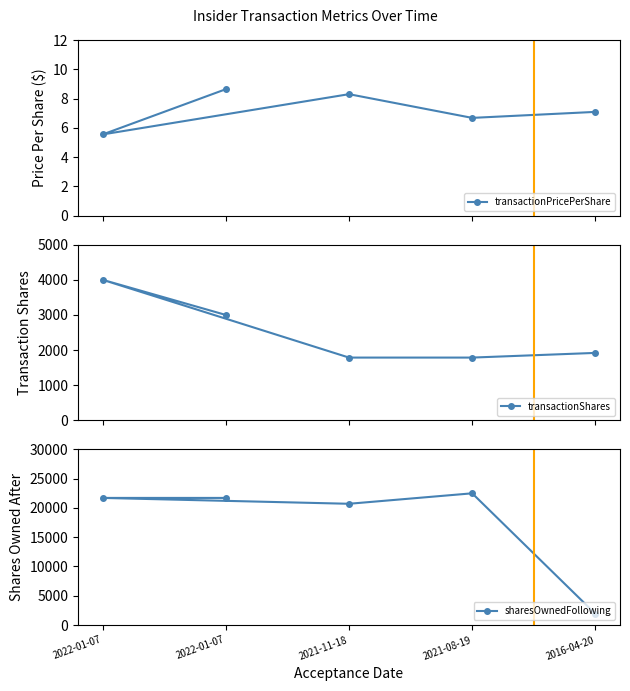

Is the value of transactionShares at 2021-11-18 greater than the value of sharesOwnedFollowing at 2016-04-20?

No